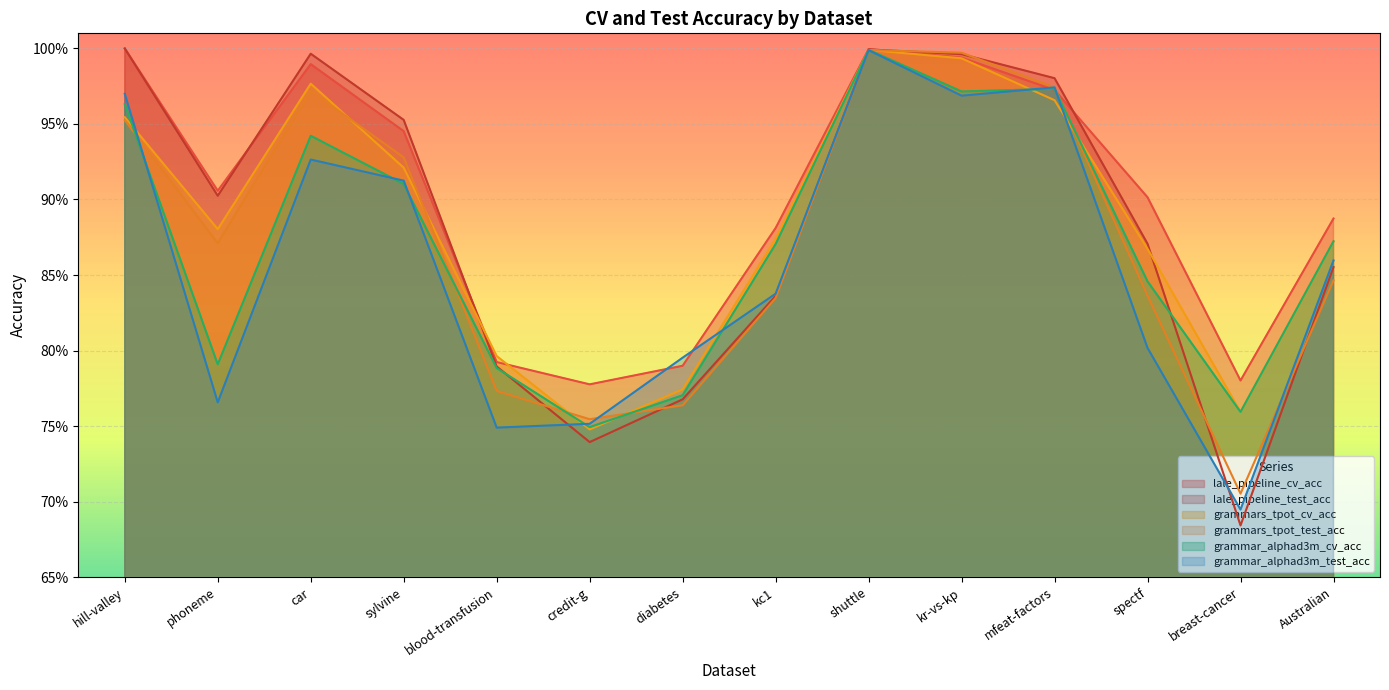

Rank the series at breast-cancer from highest to lowest value.

lale_pipeline_cv_acc, grammars_tpot_cv_acc, grammar_alphad3m_cv_acc, grammars_tpot_test_acc, grammar_alphad3m_test_acc, lale_pipeline_test_acc